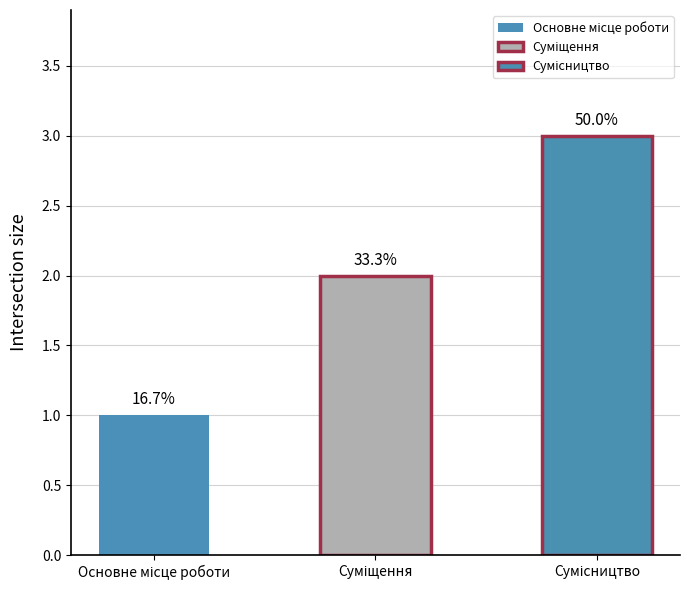

What is the label of the 1st bar from the right?

Сумісництво